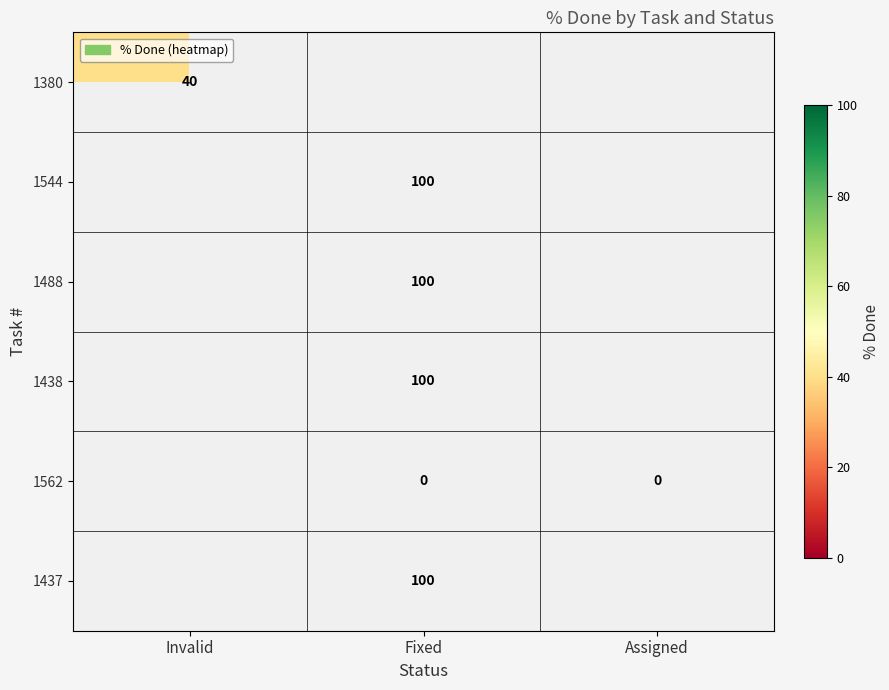

At how many categories does at least one series exceed 3?

2